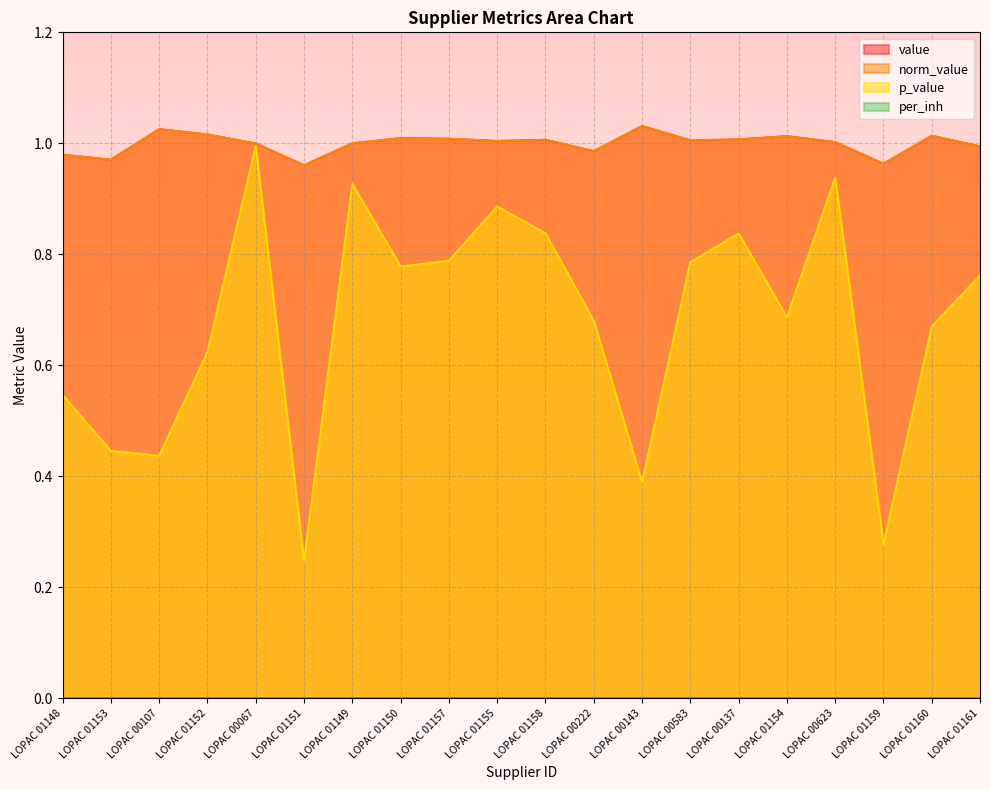

Where does the value series first go above 1?

LOPAC 00107